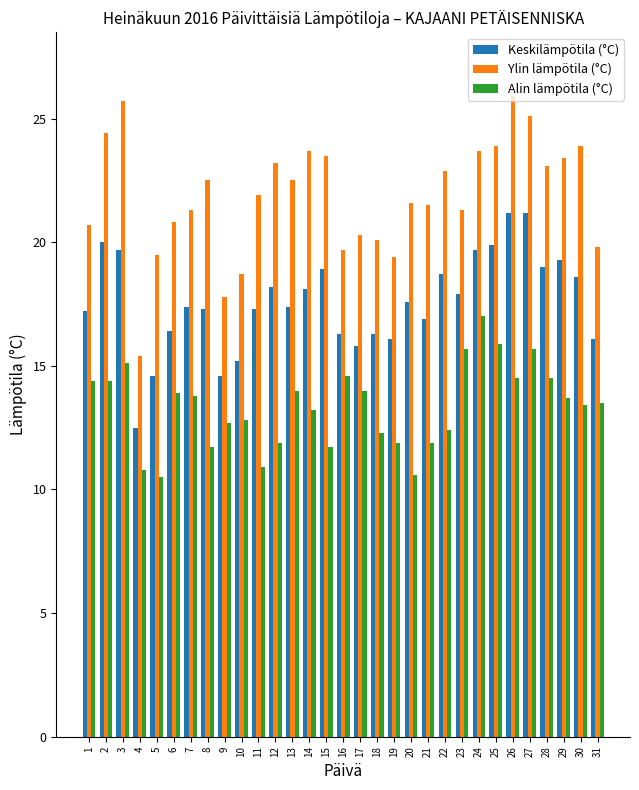

Are the bars horizontal?

No